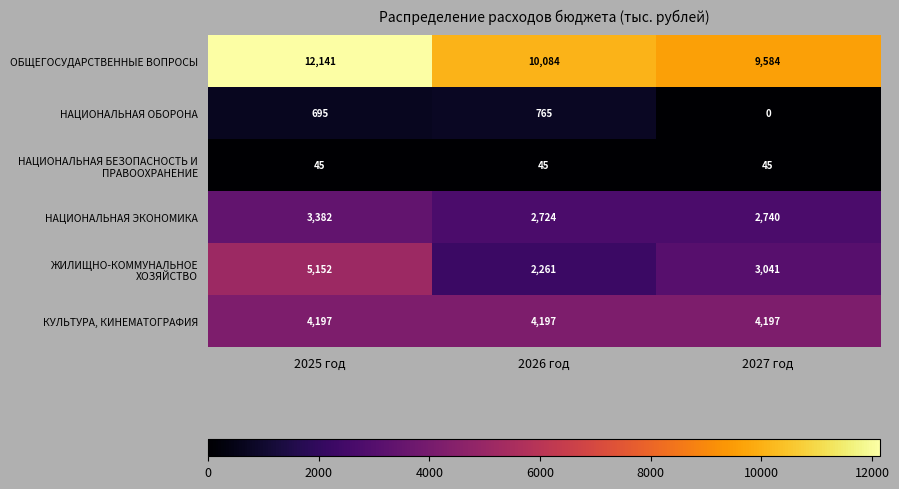

Which series has the largest total across all categories?

ОБЩЕГОСУДАРСТВЕННЫЕ ВОПРОСЫ